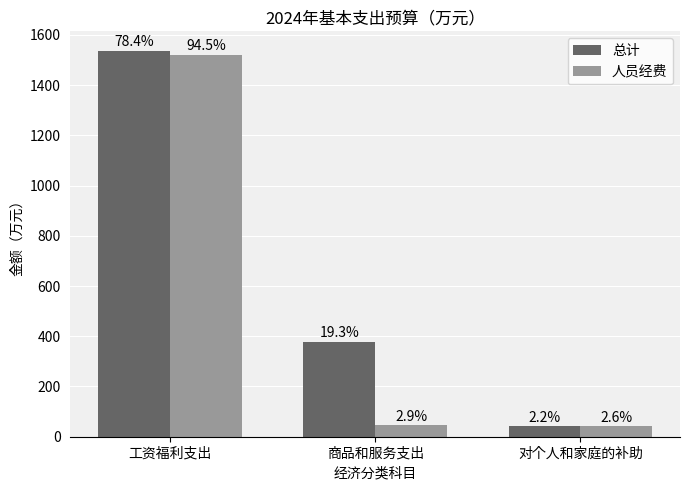

At which category is the sum across all series the highest?

工资福利支出